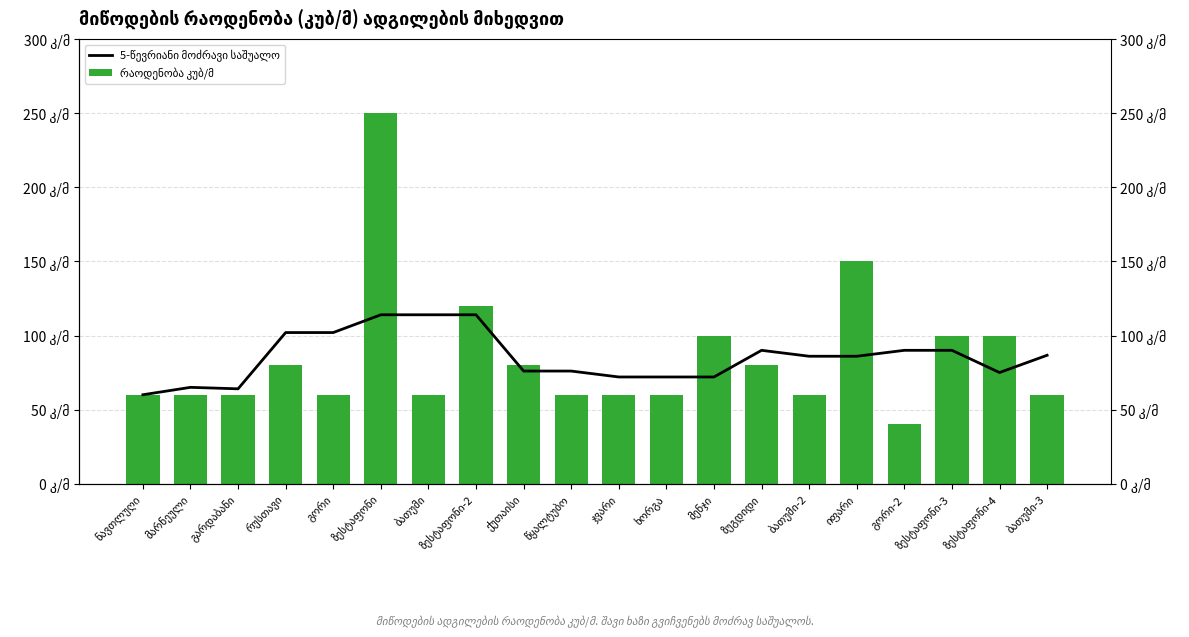

What is the sum of all რაოდენობა კუბ/მ values?

1700.0